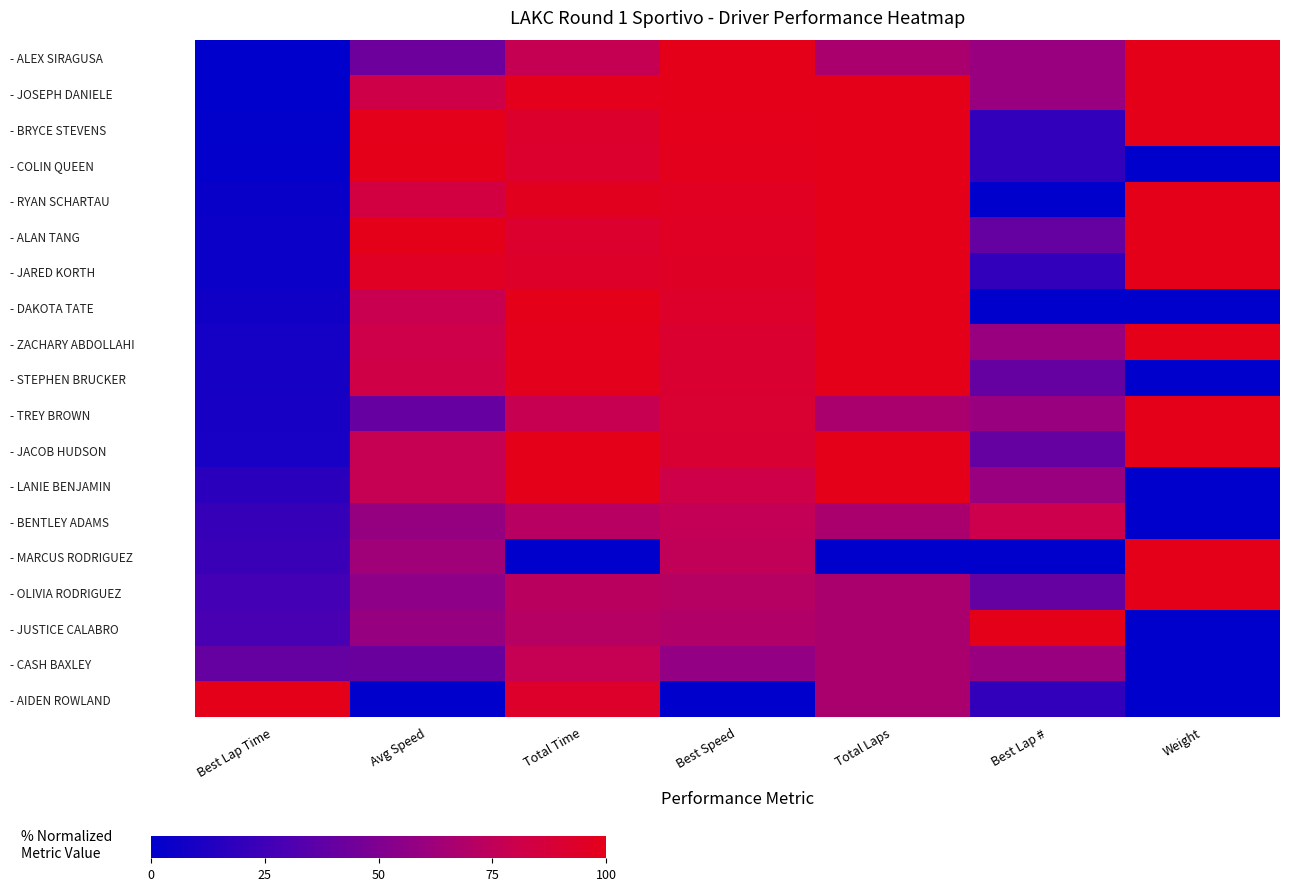

At Best Lap Time, list the series in order from largest to smallest.

- AIDEN ROWLAND, - CASH BAXLEY, - JUSTICE CALABRO, - OLIVIA RODRIGUEZ, - MARCUS RODRIGUEZ, - BENTLEY ADAMS, - LANIE BENJAMIN, - JACOB HUDSON, - TREY BROWN, - STEPHEN BRUCKER, - ZACHARY ABDOLLAHI, - DAKOTA TATE, - JARED KORTH, - ALAN TANG, - RYAN SCHARTAU, - COLIN QUEEN, - BRYCE STEVENS, - JOSEPH DANIELE, - ALEX SIRAGUSA